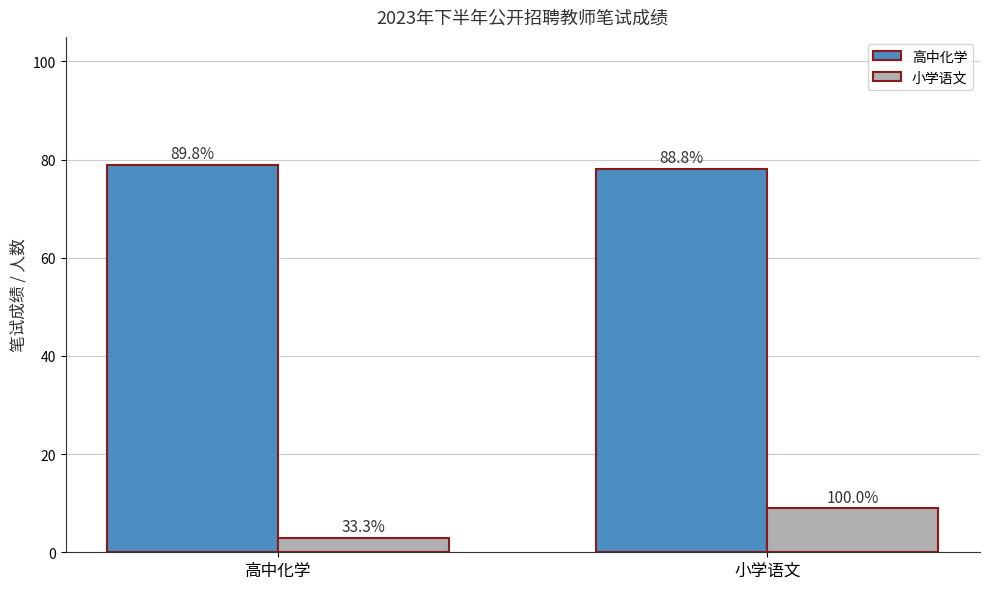

List the series in order of their peak value, lowest first.

小学语文, 高中化学